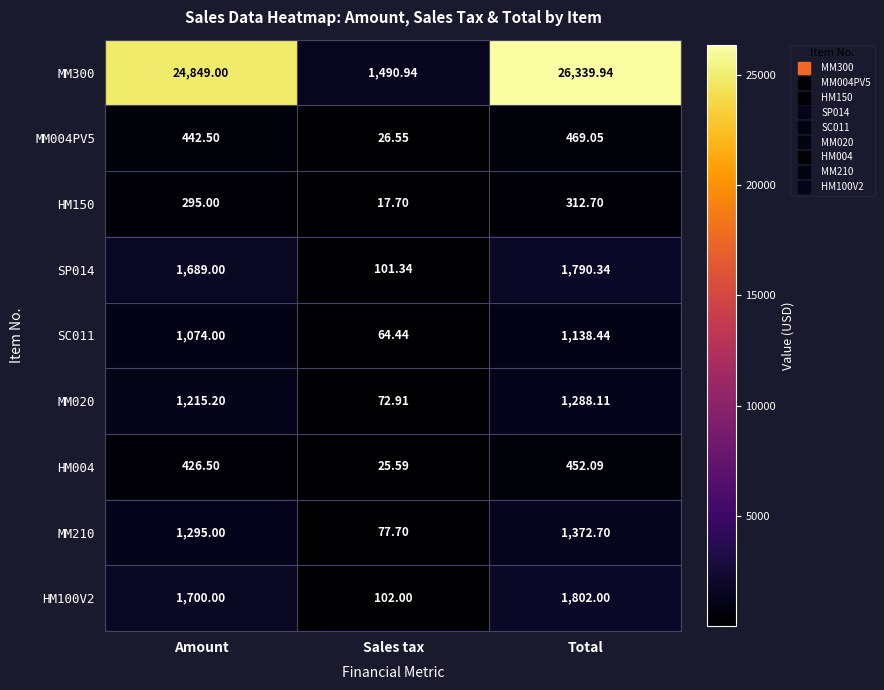

At Amount, list the series in order from largest to smallest.

MM300, HM100V2, SP014, MM210, MM020, SC011, MM004PV5, HM004, HM150